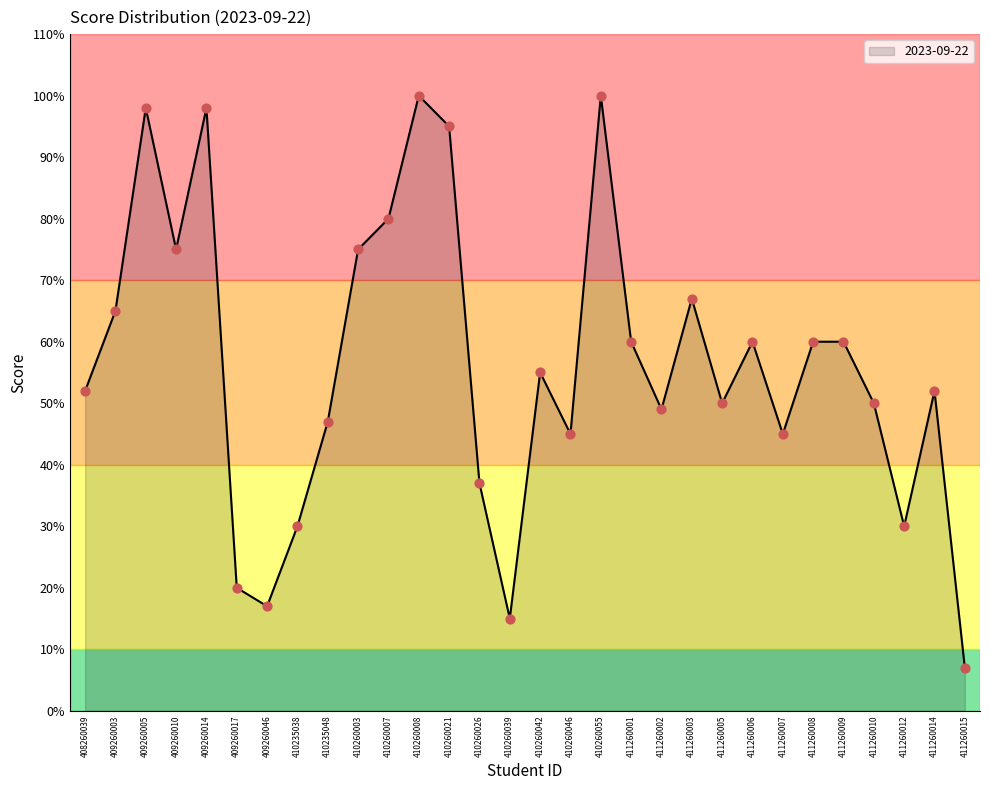

What is the ratio of the value at 411260009 to the value at 410260039?

4.0